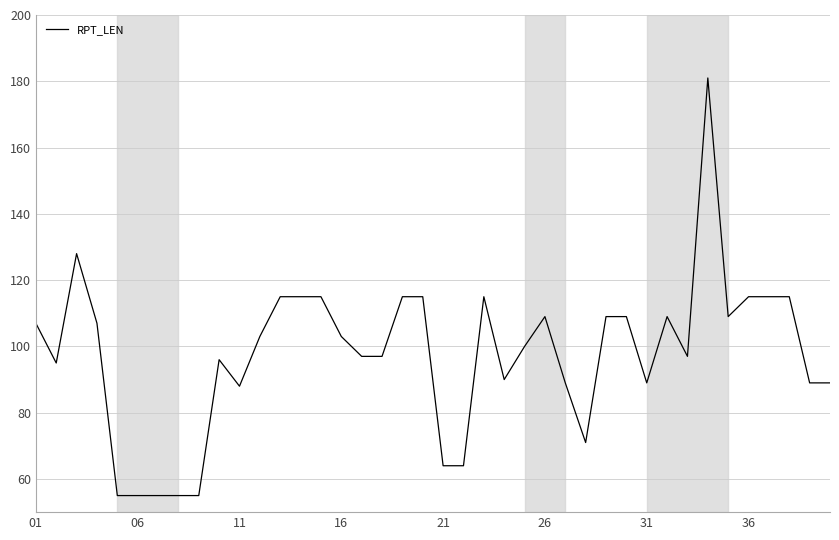

What is the difference between the maximum and minimum values?

126